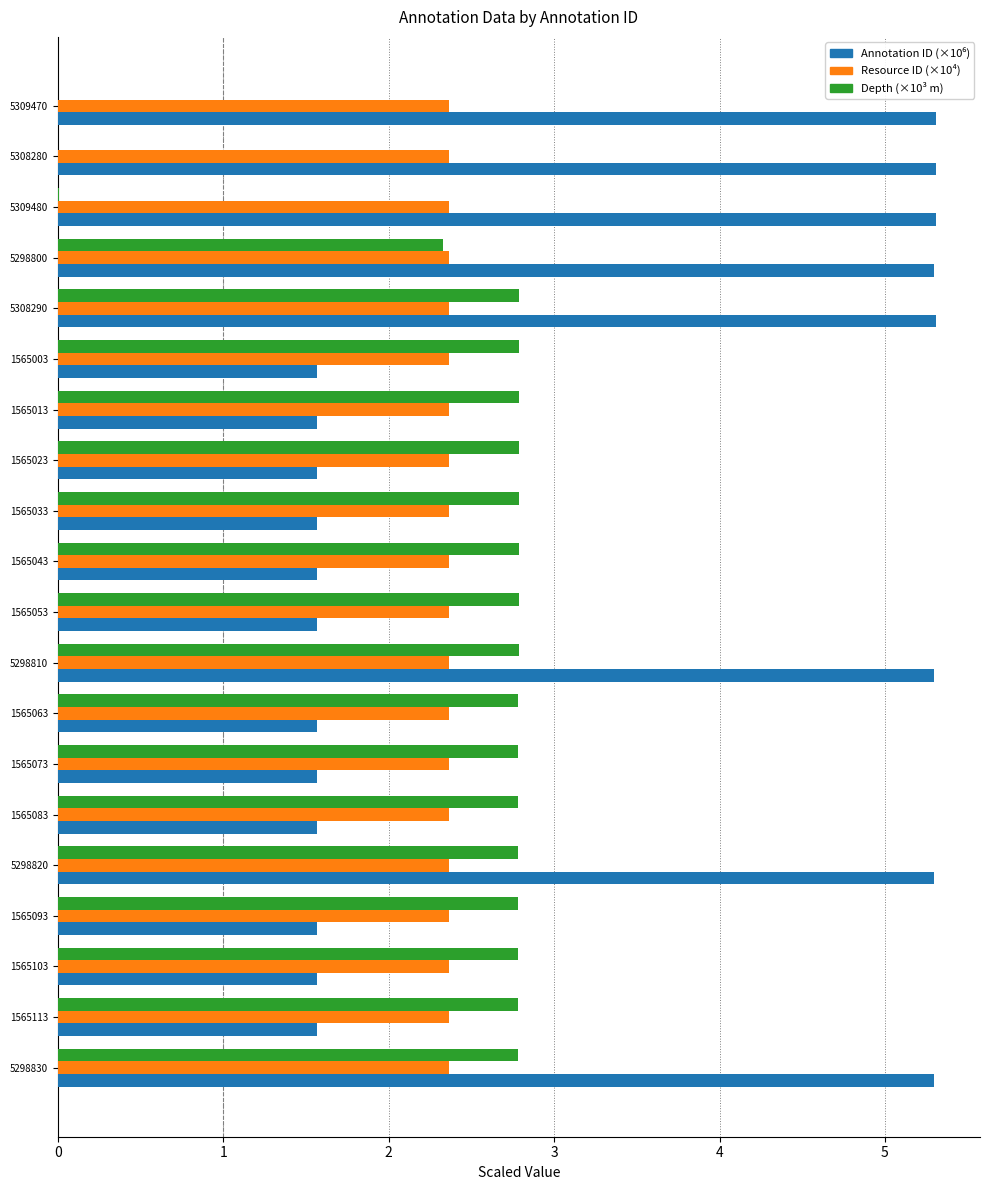

What is the sum of the Depth (×10³ m) values at 1565093 and 5298800?

5.1